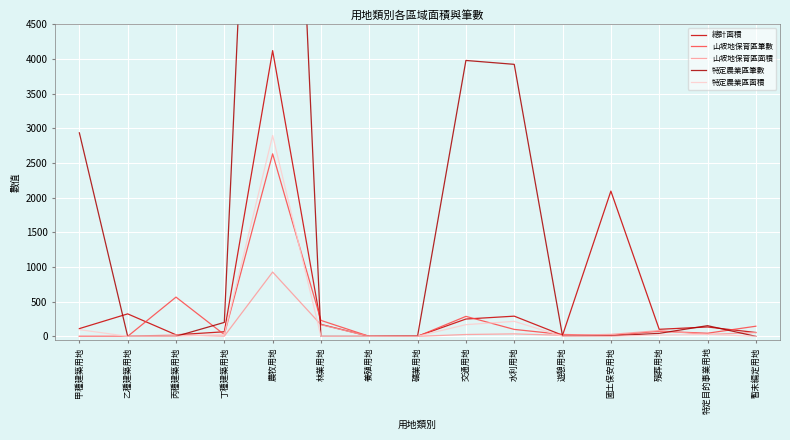

What is the difference between the second highest and second lowest values in the 特定農業區面積 series?

216.3